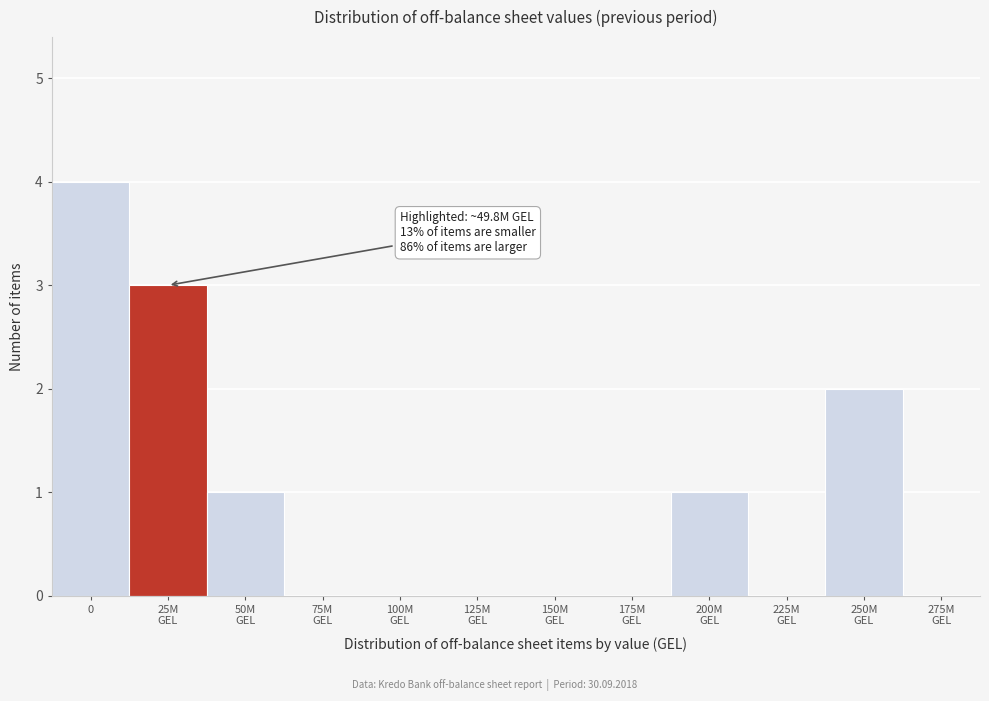

What is the sum of all values?

11